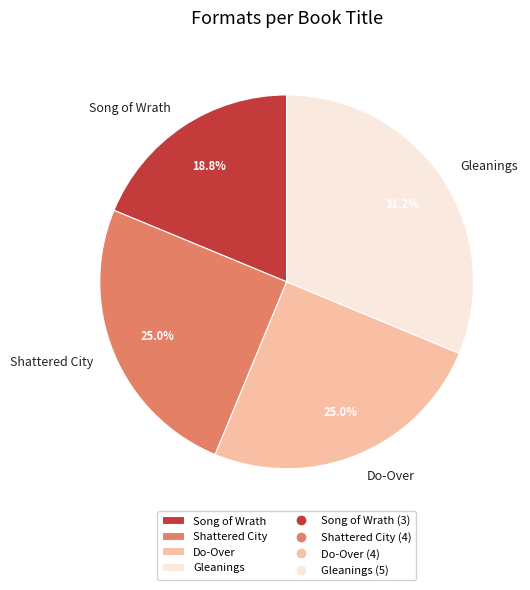

To the nearest percent, what is the average slice percentage?

25%